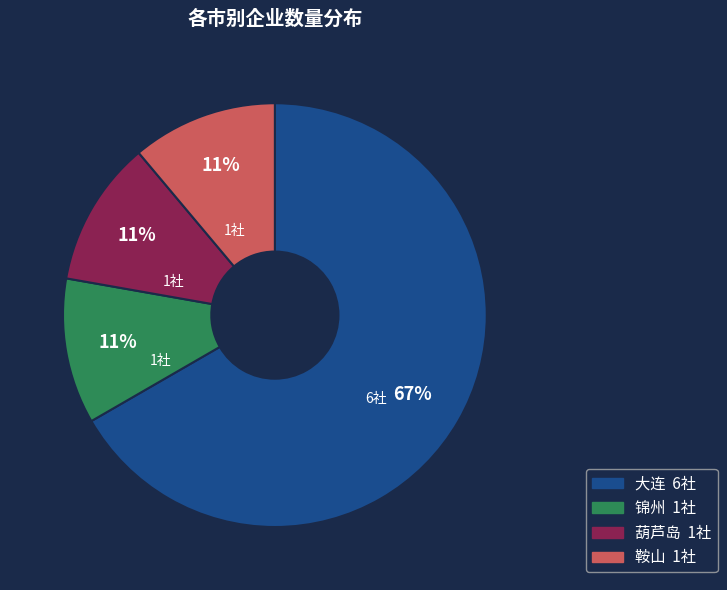

Is the sum of 鞍山 and 葫芦岛 greater than half?

No